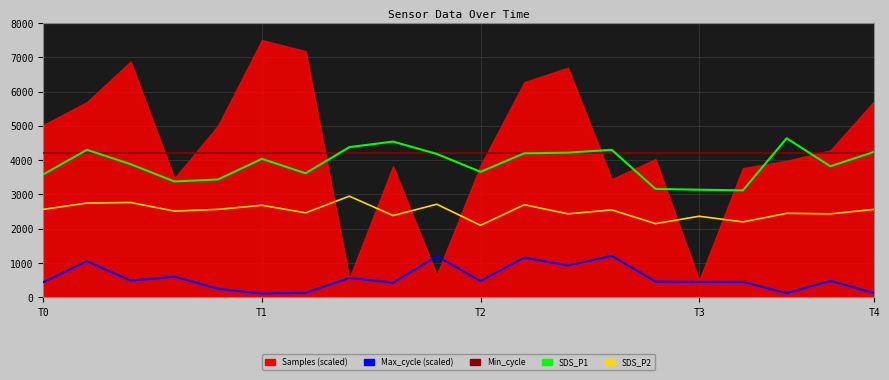

What is the difference between the SDS_P2 values at 6 and 15?

100.0